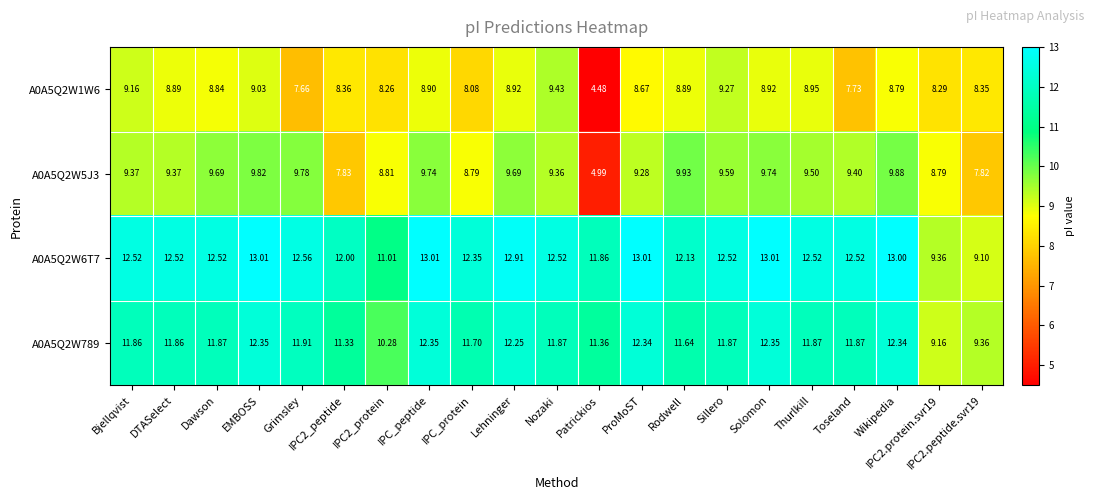

Is the value of A0A5Q2W5J3 at Dawson greater than the value of A0A5Q2W789 at DTASelect?

No